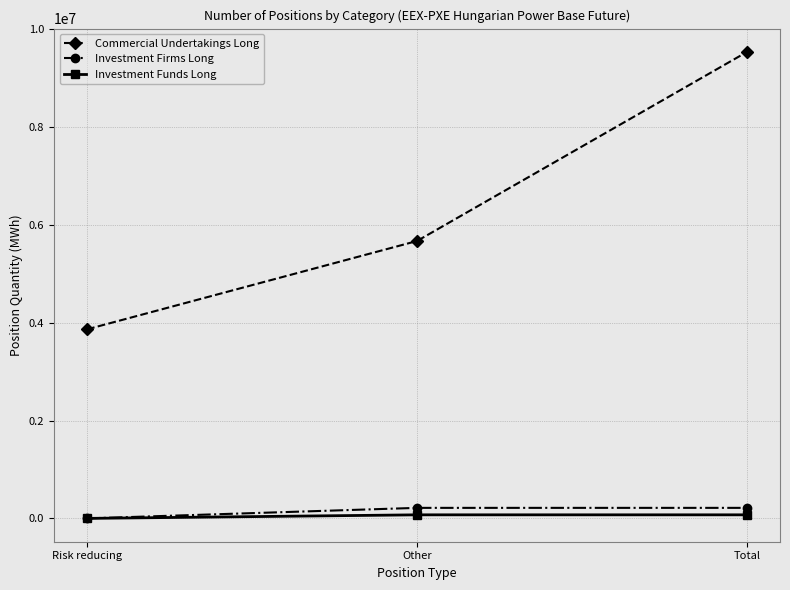

Is the value of Investment Firms Long at Other greater than the value of Investment Funds Long at Risk reducing?

Yes